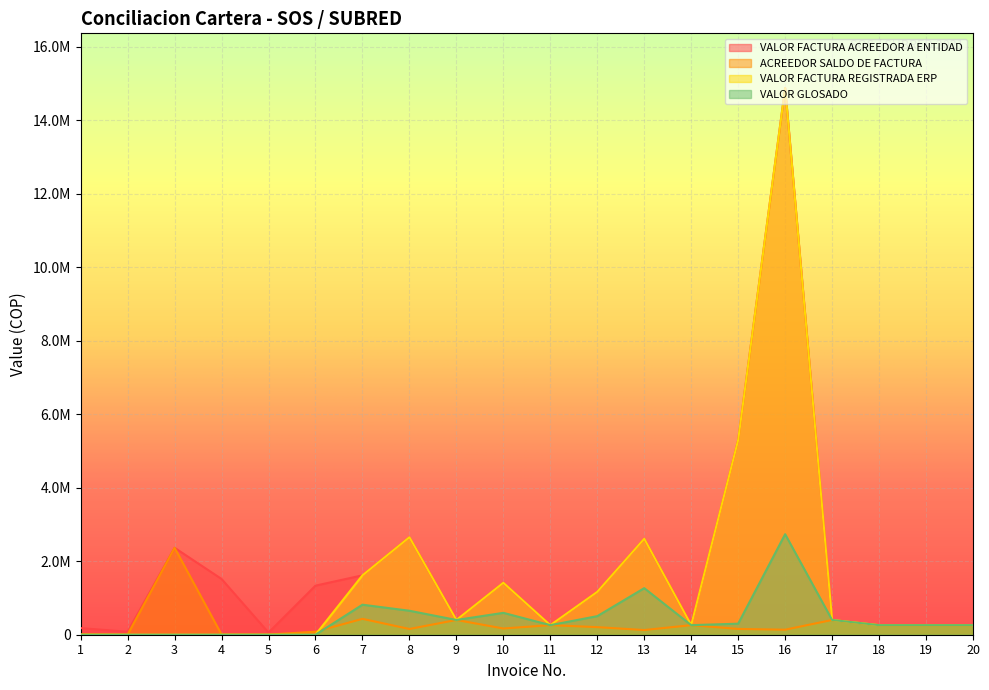

What are all the series names shown in the legend?

VALOR FACTURA ACREEDOR A ENTIDAD, ACREEDOR SALDO DE FACTURA, VALOR FACTURA REGISTRADA ERP, VALOR GLOSADO